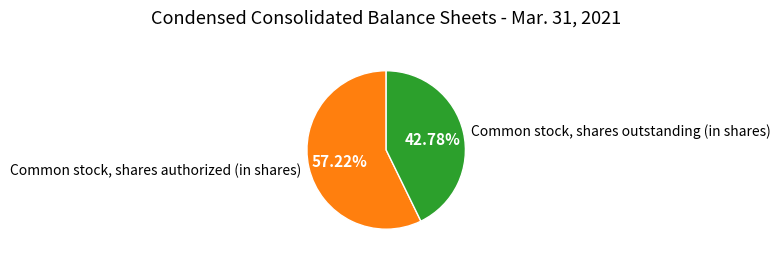

What is the ratio of the value at Common stock, shares authorized (in shares) to the value at Common stock, shares outstanding (in shares)?

1.3